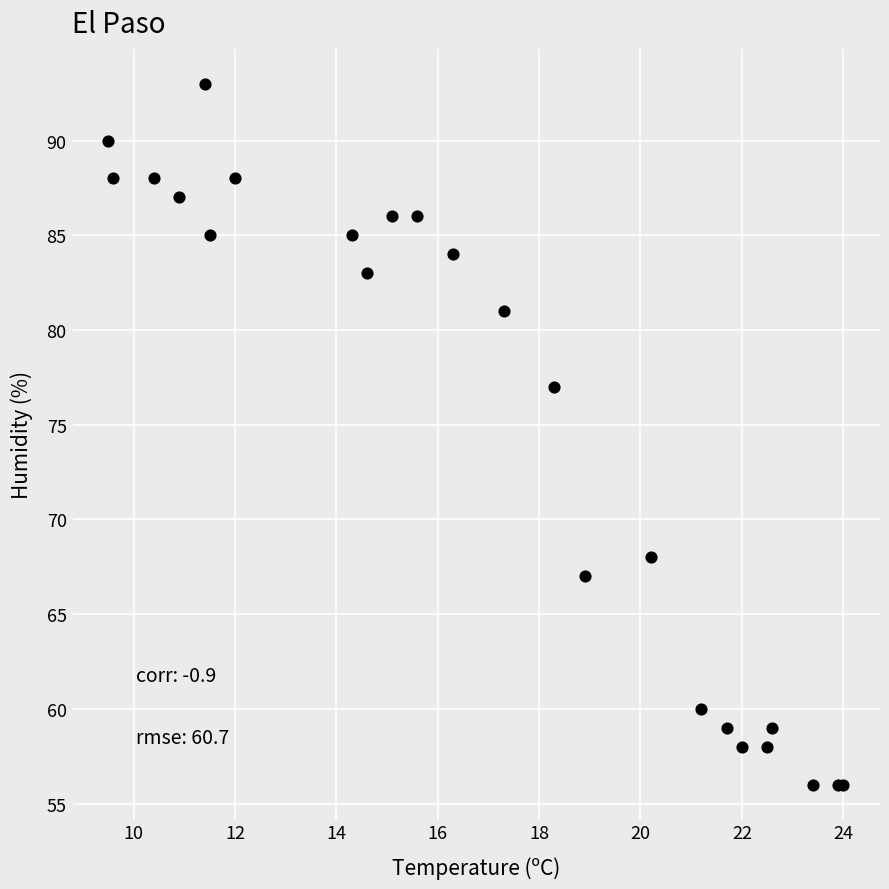

What Y value in the scatter plot is closest to 74?

77